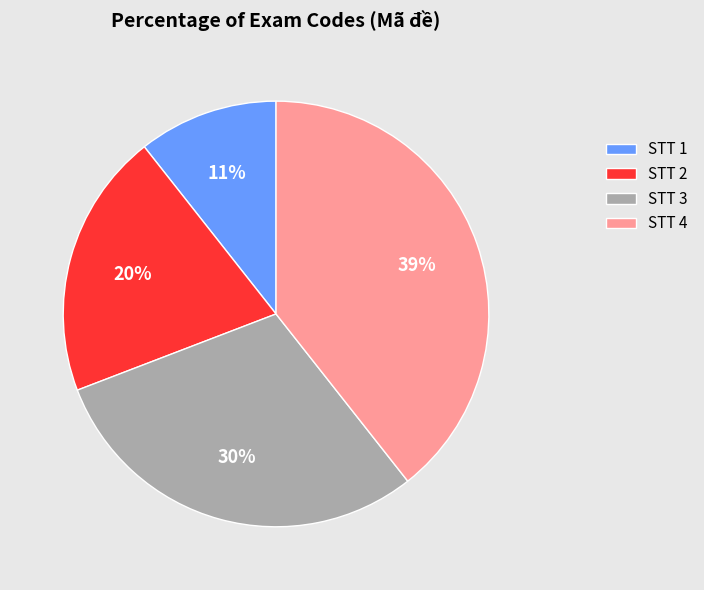

How many slices are in this pie chart?

4